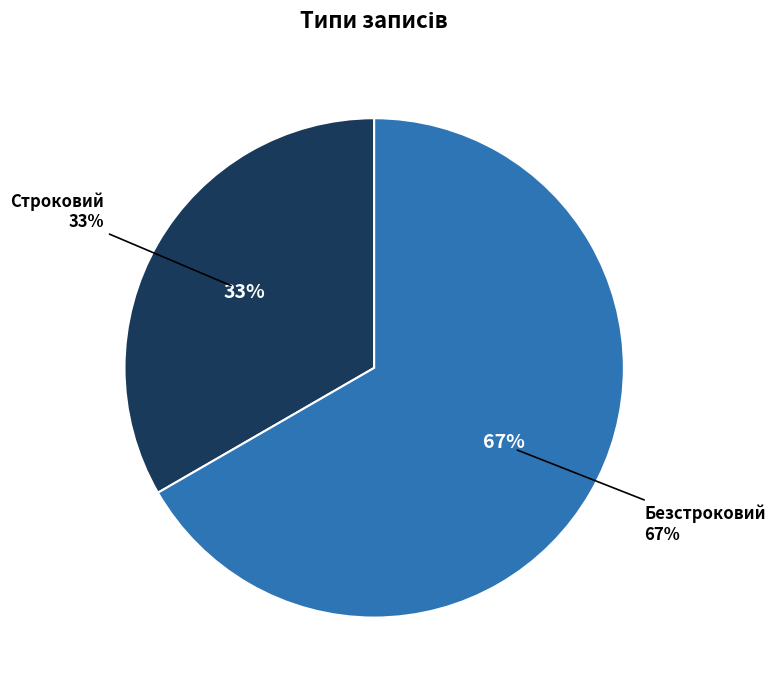

To the nearest percent, what is the average slice percentage?

50%